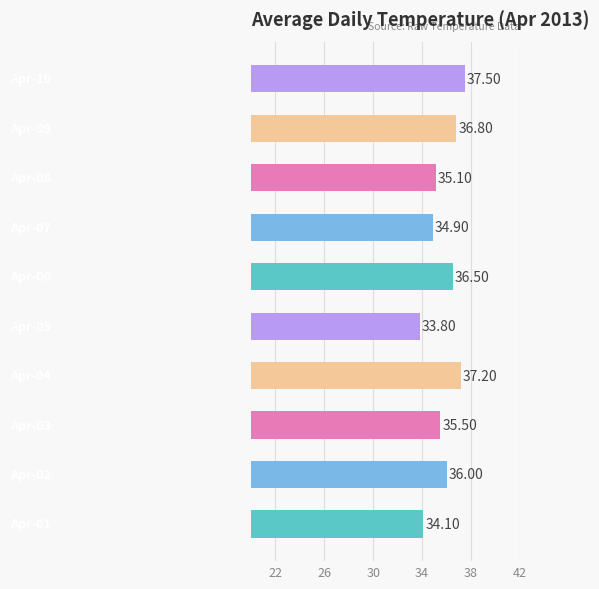

Does the chart contain stacked bars?

No